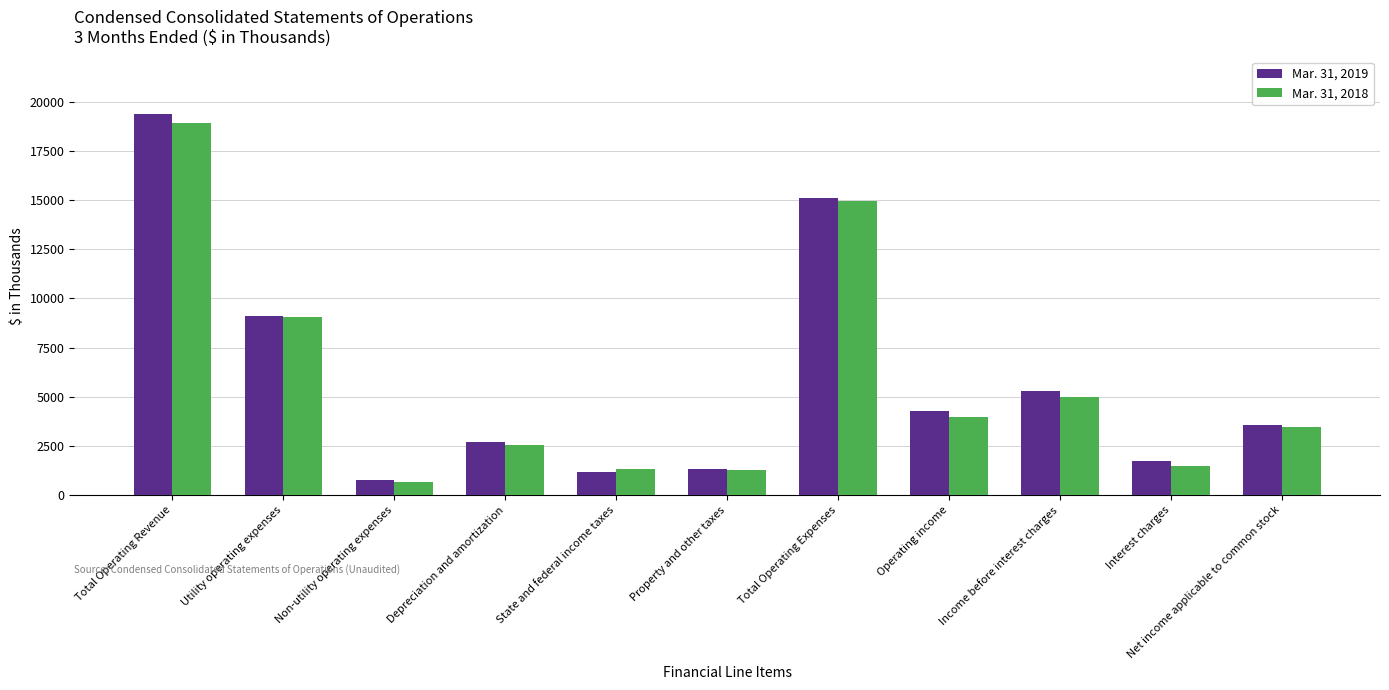

Count the number of data series in this chart.

2